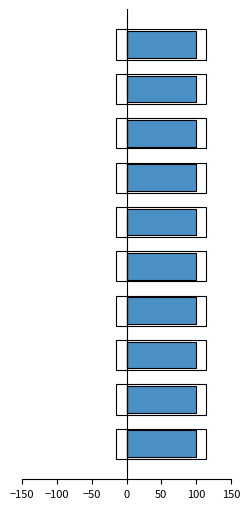

Rank the series by their average value, from lowest to highest.

retraction, assertion